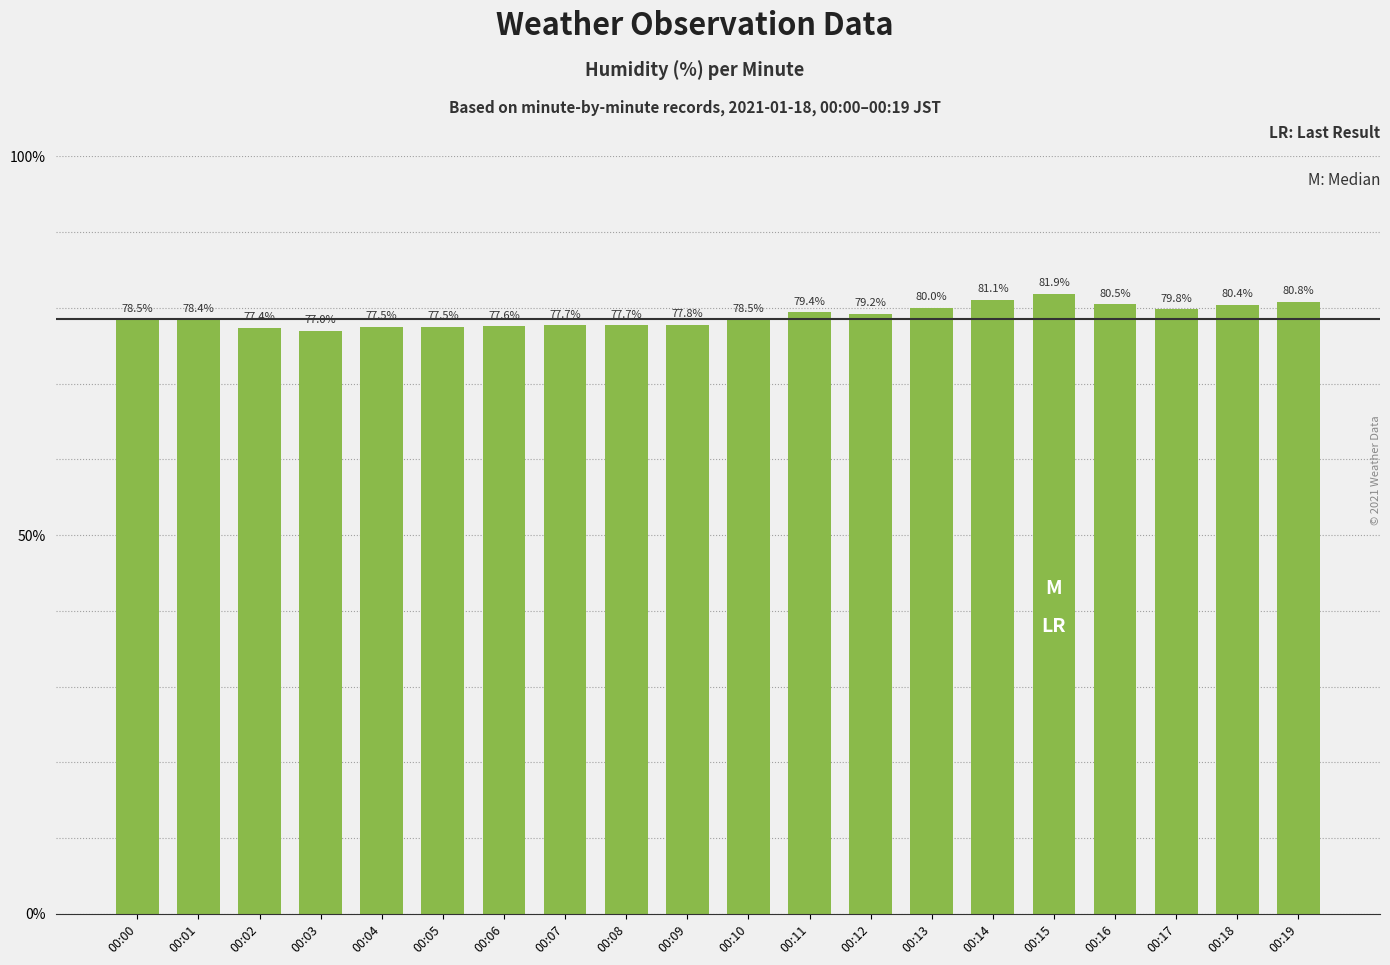

Which label corresponds to the largest value in the chart?

00:15